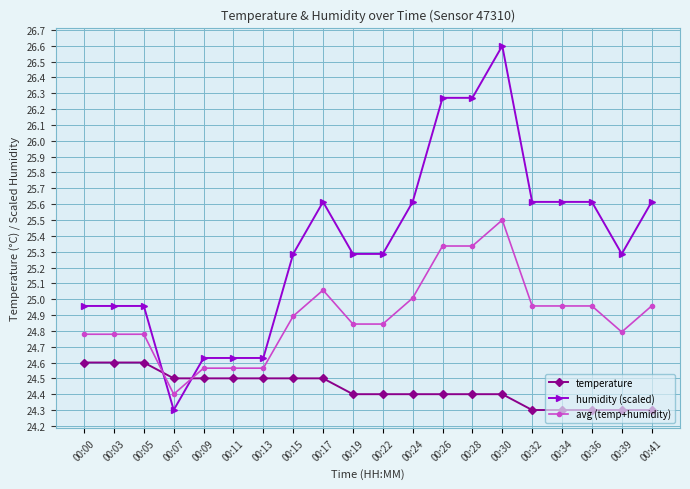

At which label is avg (temp+humidity) closest to 24?

00:07